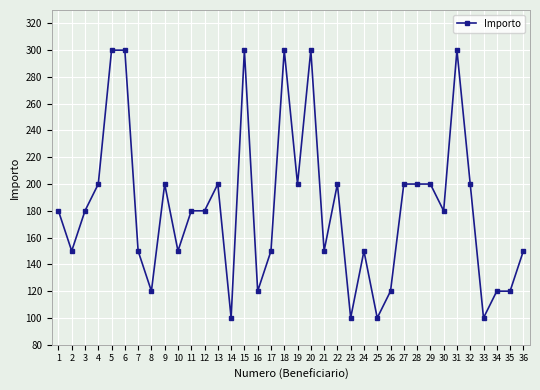

What is the value of the 35th point from the left?

120